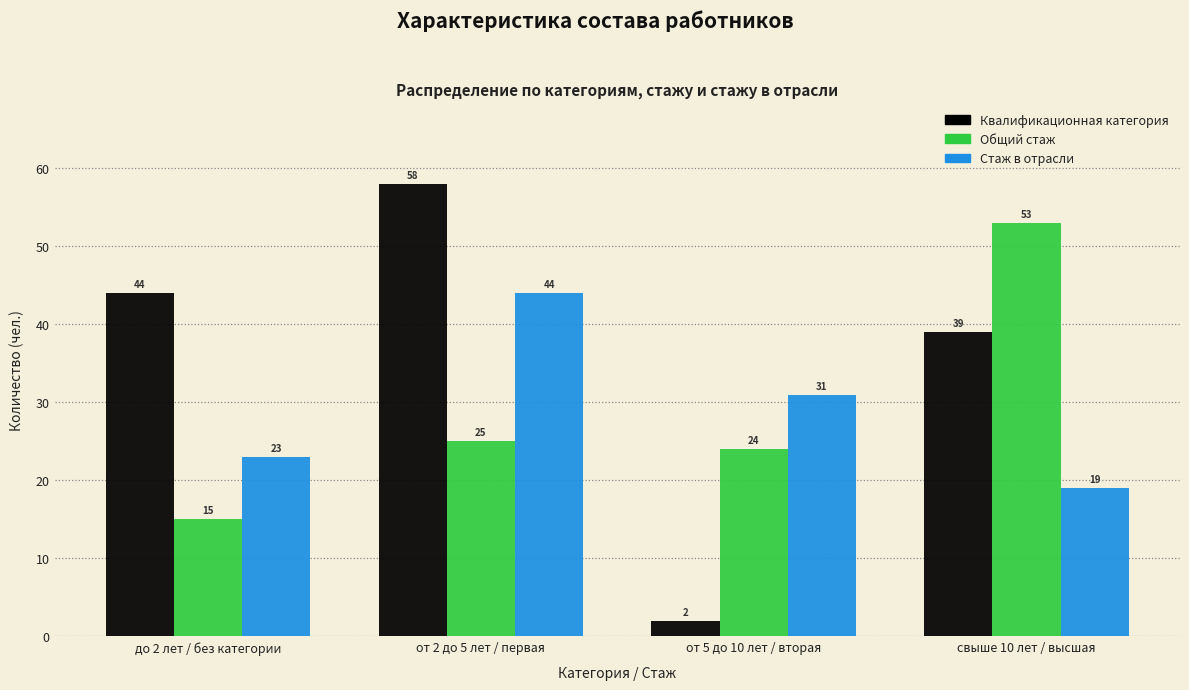

Reading left to right, extract all data points from this chart.

Квалификационная категория: до 2 лет / без категории=44	от 2 до 5 лет / первая=58	от 5 до 10 лет / вторая=2	свыше 10 лет / высшая=39
Общий стаж: до 2 лет / без категории=15	от 2 до 5 лет / первая=25	от 5 до 10 лет / вторая=24	свыше 10 лет / высшая=53
Стаж в отрасли: до 2 лет / без категории=23	от 2 до 5 лет / первая=44	от 5 до 10 лет / вторая=31	свыше 10 лет / высшая=19